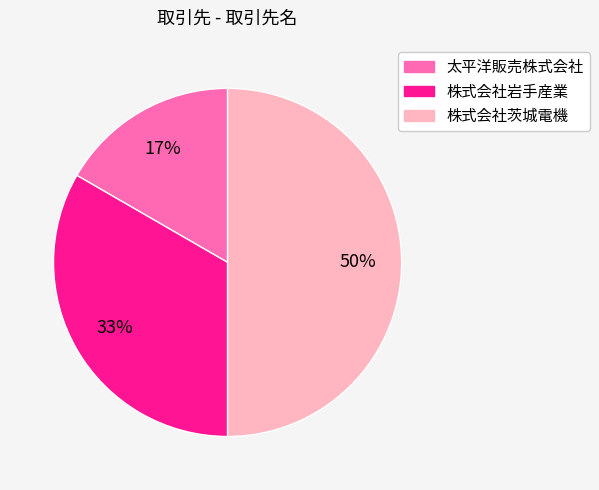

Count the number of slices in the pie.

3